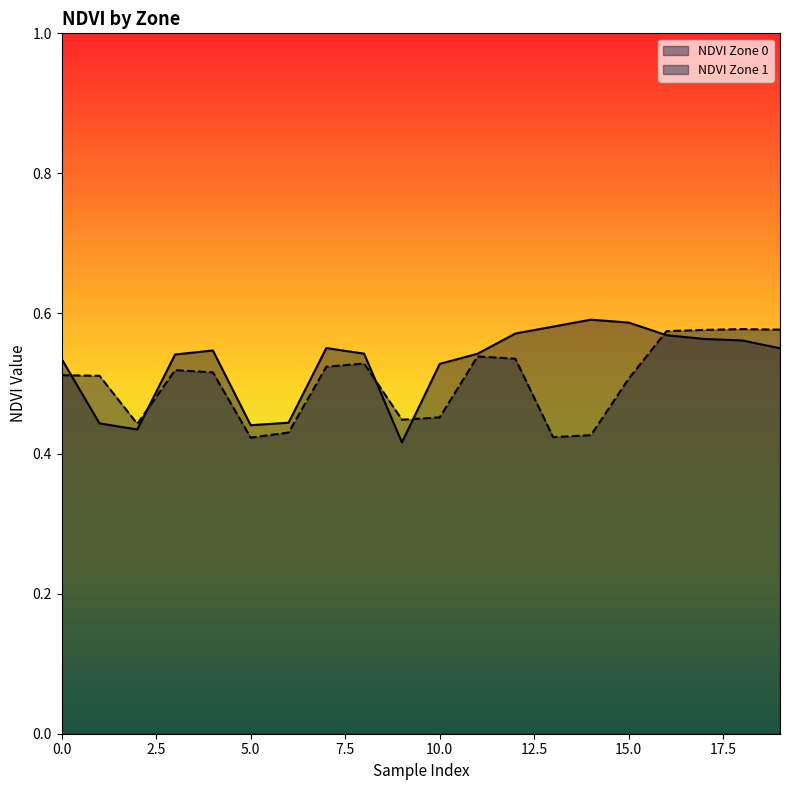

What is the minimum value for NDVI Zone 1?

0.4